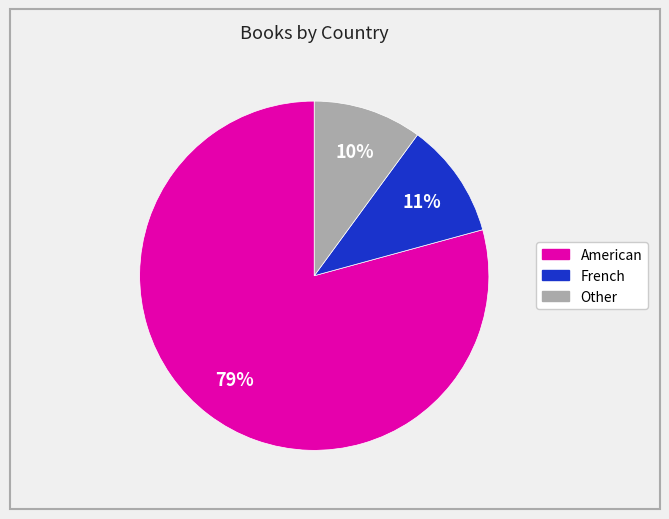

Do Other and French together represent more than half of the pie?

No